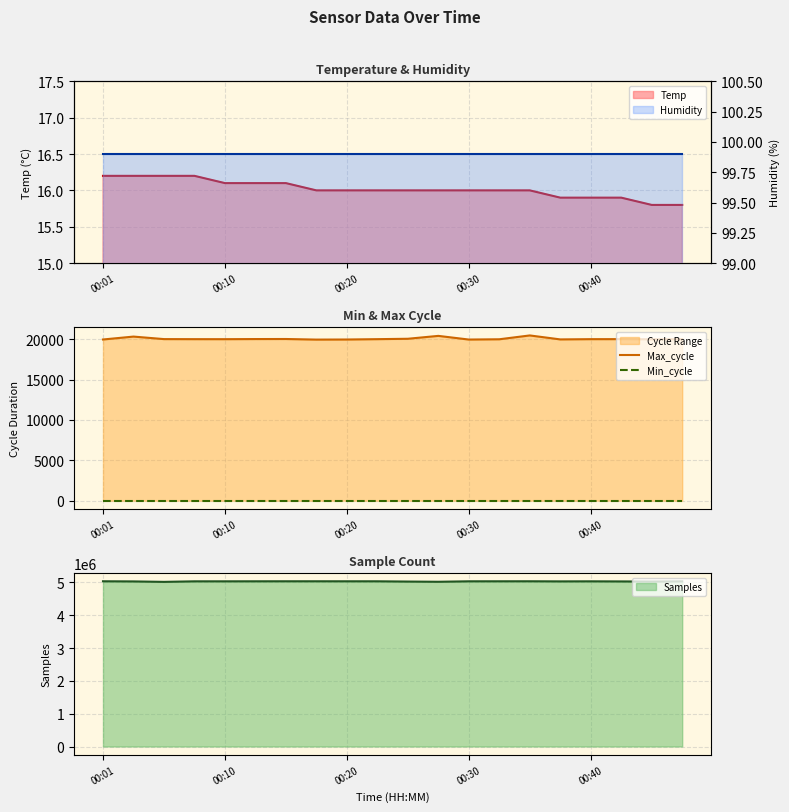

How many data points does each series have?

20